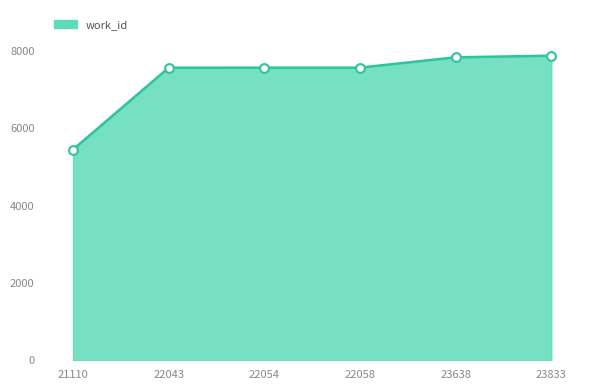

What is the ratio of the value at 22054 to the value at 23833?

1.0